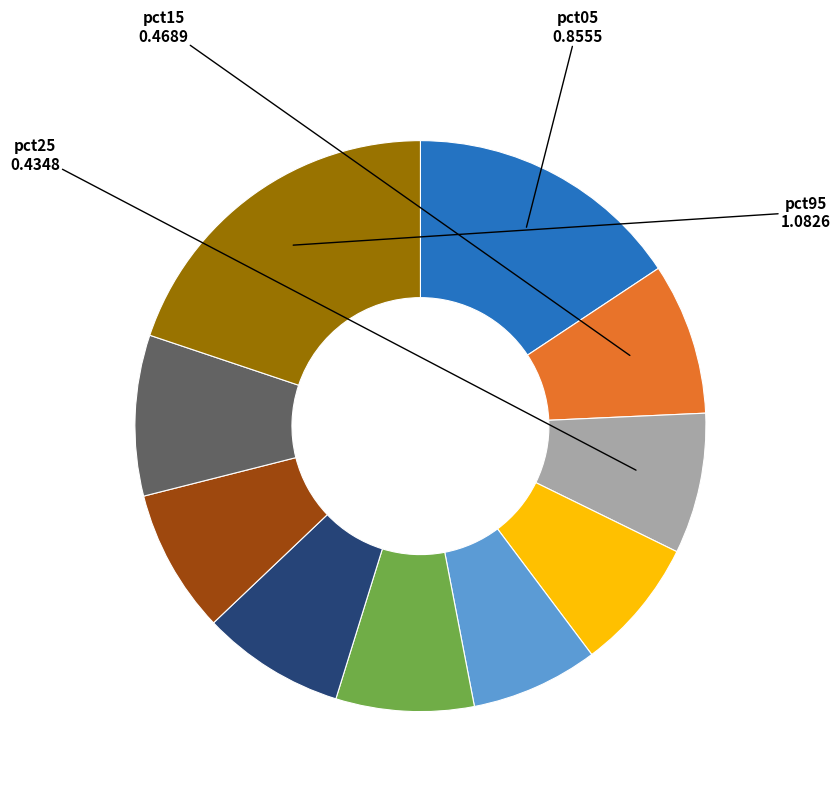

Is there a majority slice in this chart?

No